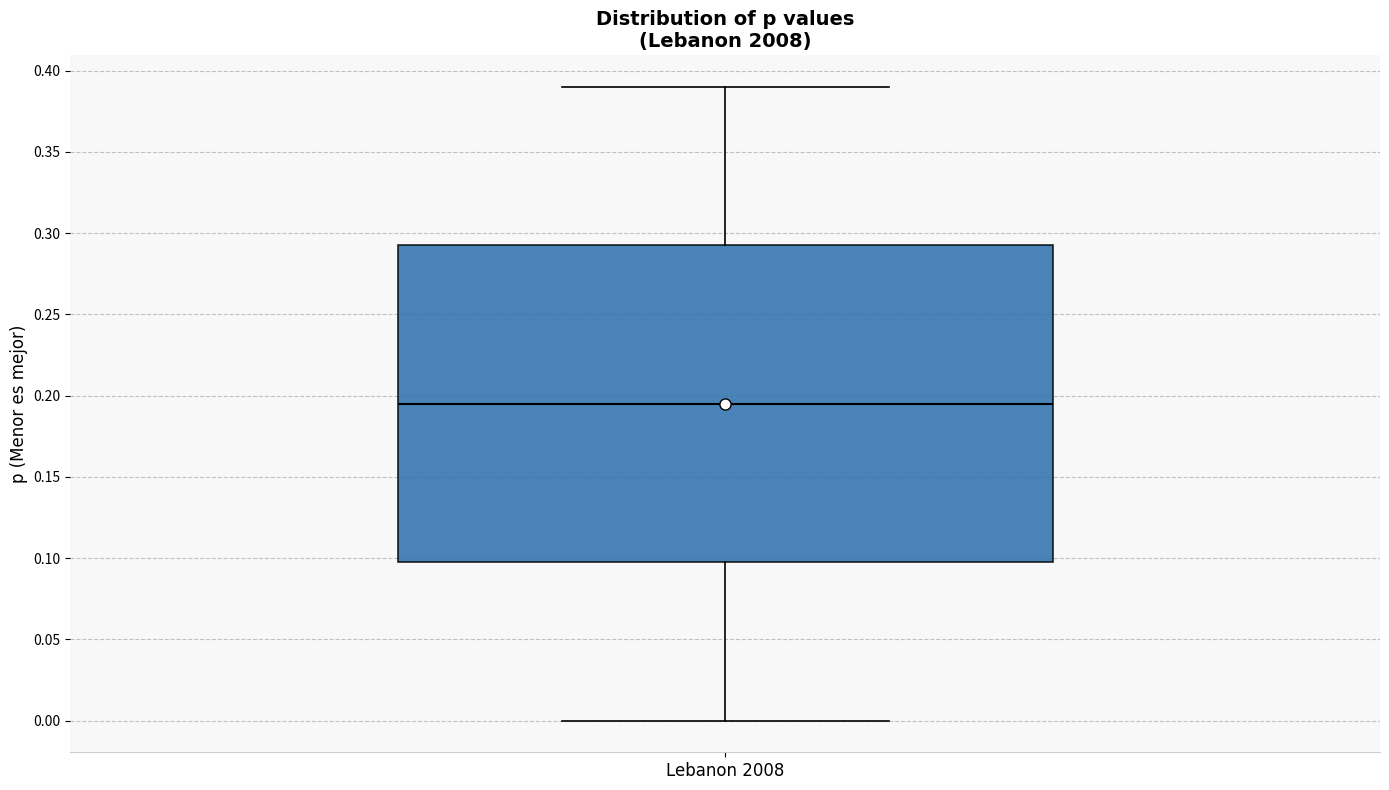

Transcribe this box plot: give where the median line is, the range the box spans, and where the two whiskers end, as read against the y-axis. The values are not printed on the chart, so give them approximately, as read against the axis.

median 0.195, box 0.100 to 0.295, whiskers 0.000 to 0.390